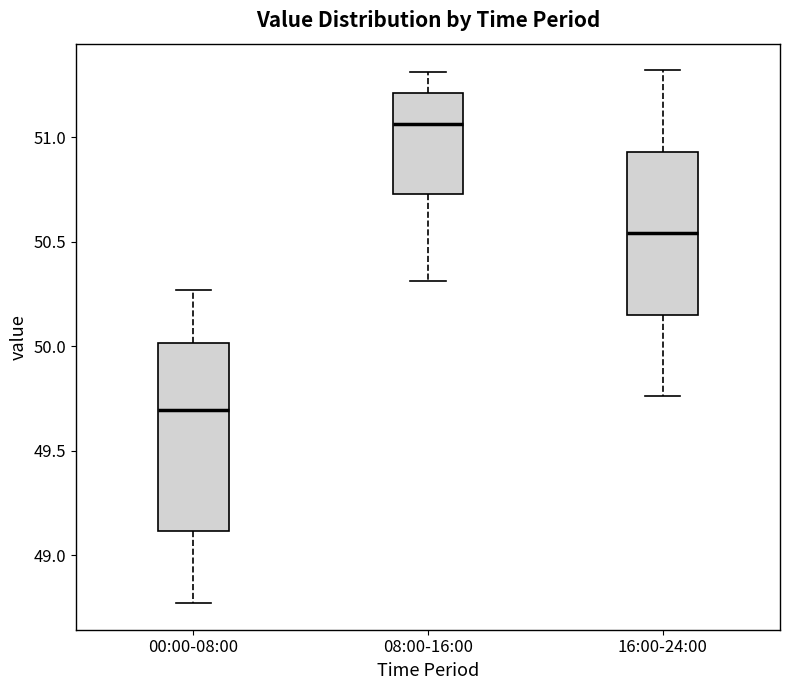

Which box has the lowest median line?

00:00-08:00